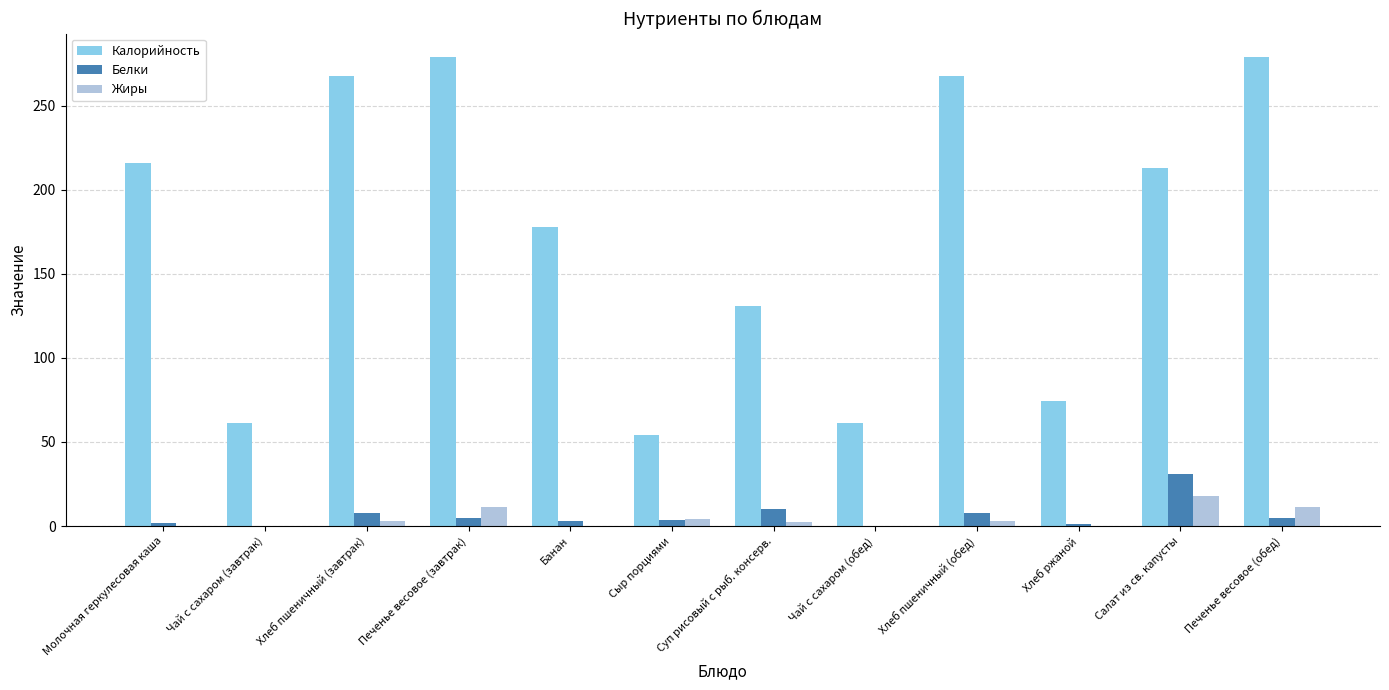

Are the bars horizontal?

No